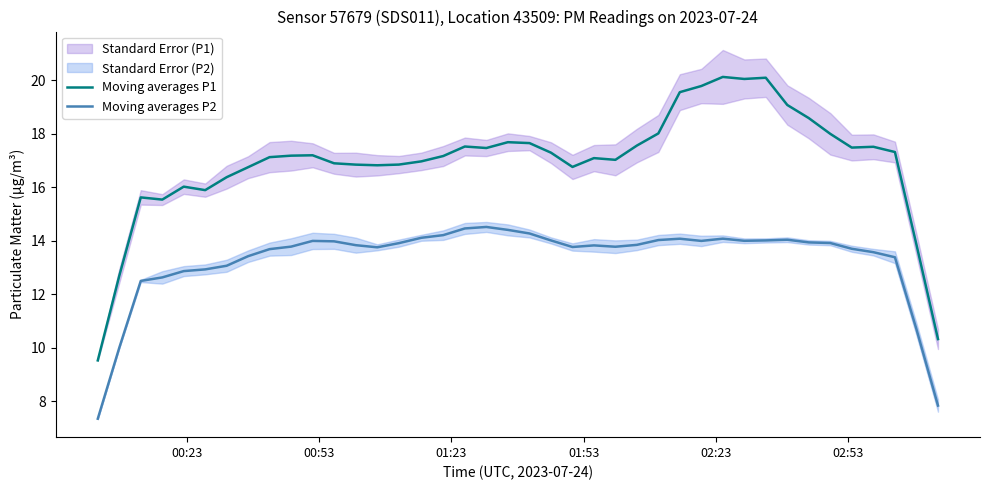

True or false: Moving averages P2 and Moving averages P1 intersect in this chart.

False